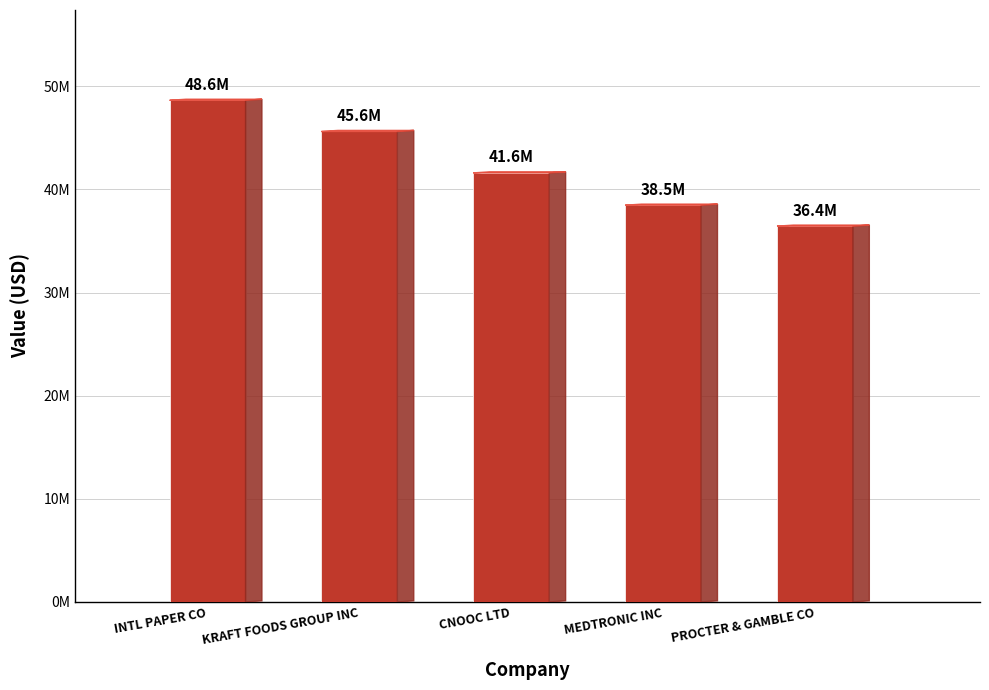

Where is the data nearest to the value 42532000?

CNOOC LTD